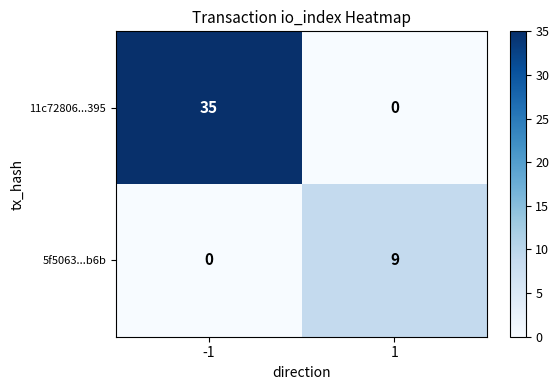

How many values in 11c72806...395 are above zero?

1